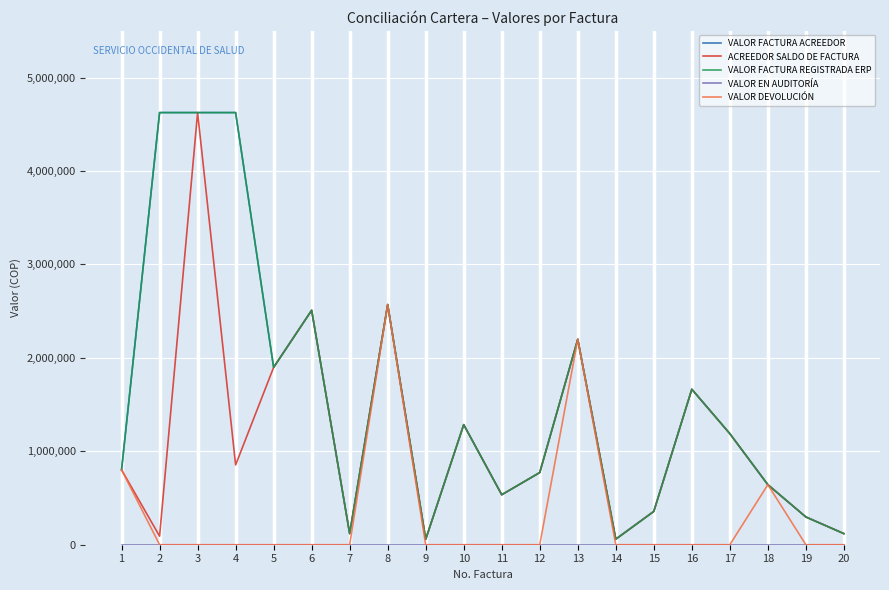

The VALOR FACTURA ACREEDOR series shows 6040677 at 4. True or false?

False